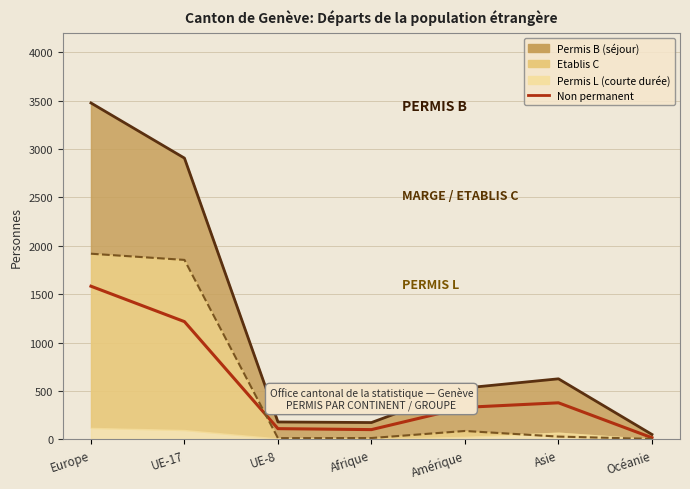

True or false: Total (Non perm.) has a value of 331 at Amérique.

True